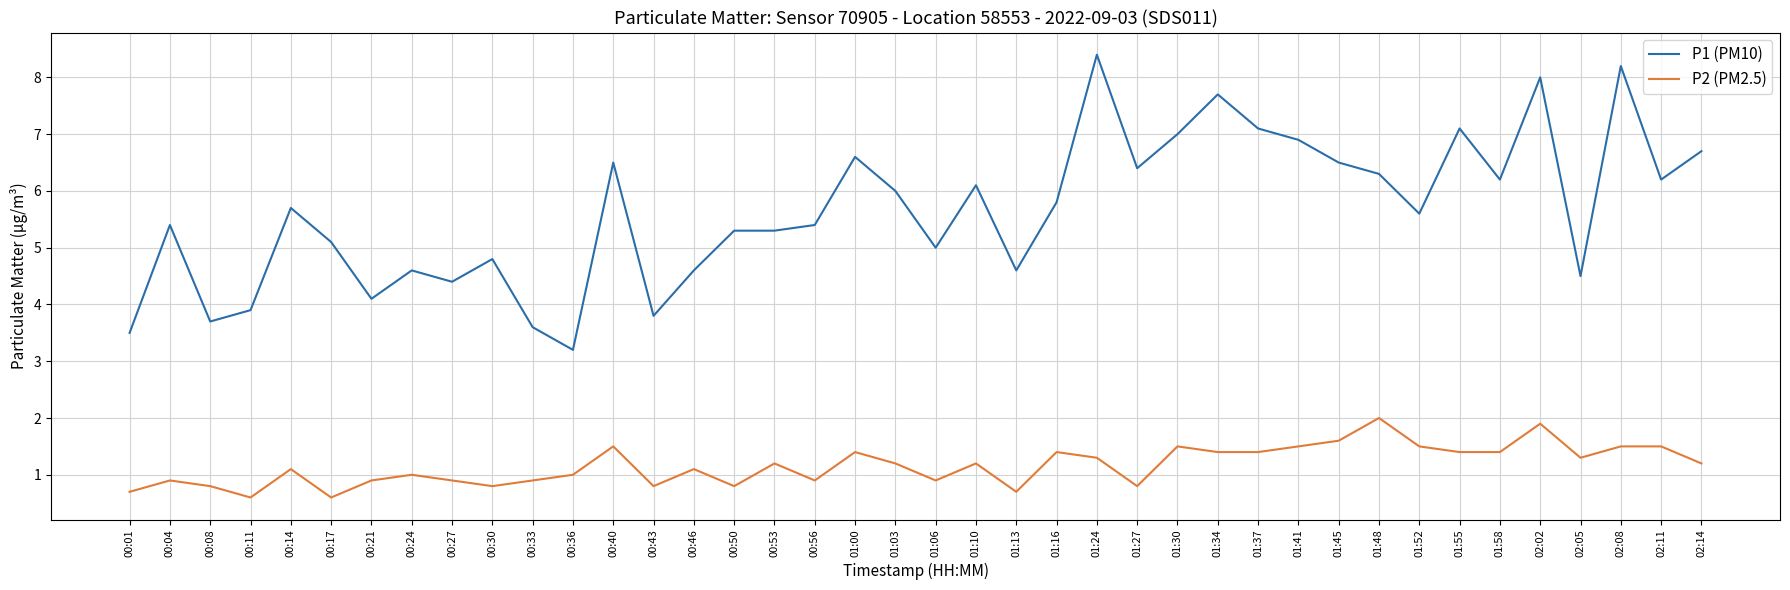

The P2 (PM2.5) series shows 1.4 at 00:56. True or false?

False